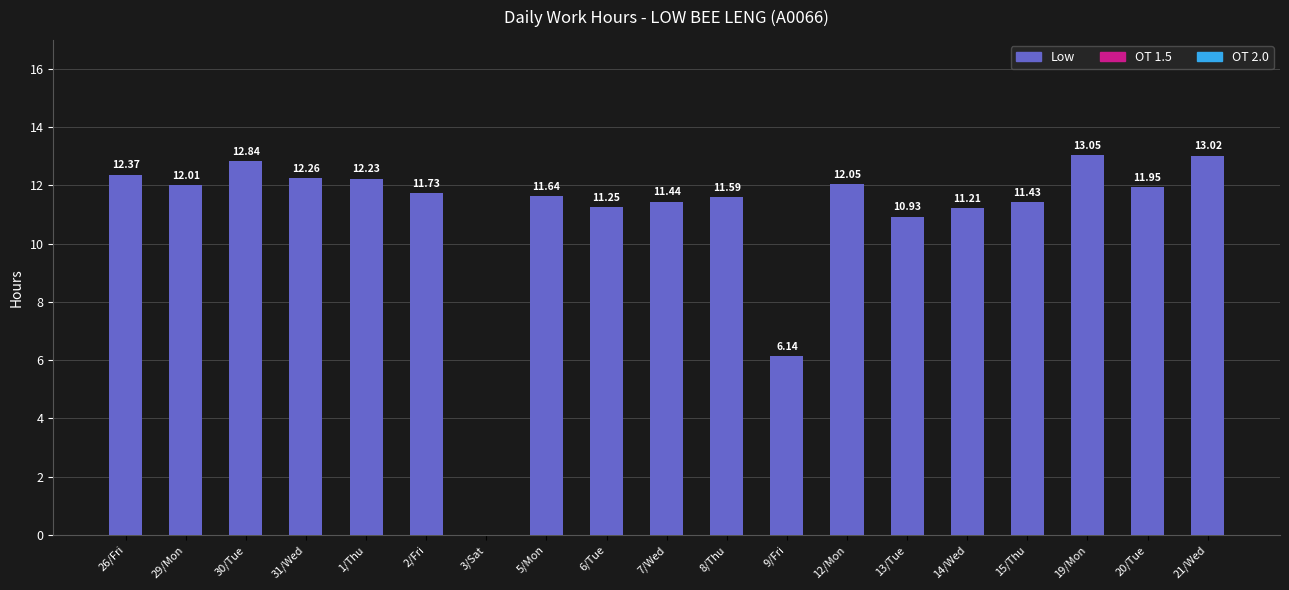

Which has a higher value, 12/Mon or 5/Mon?

12/Mon